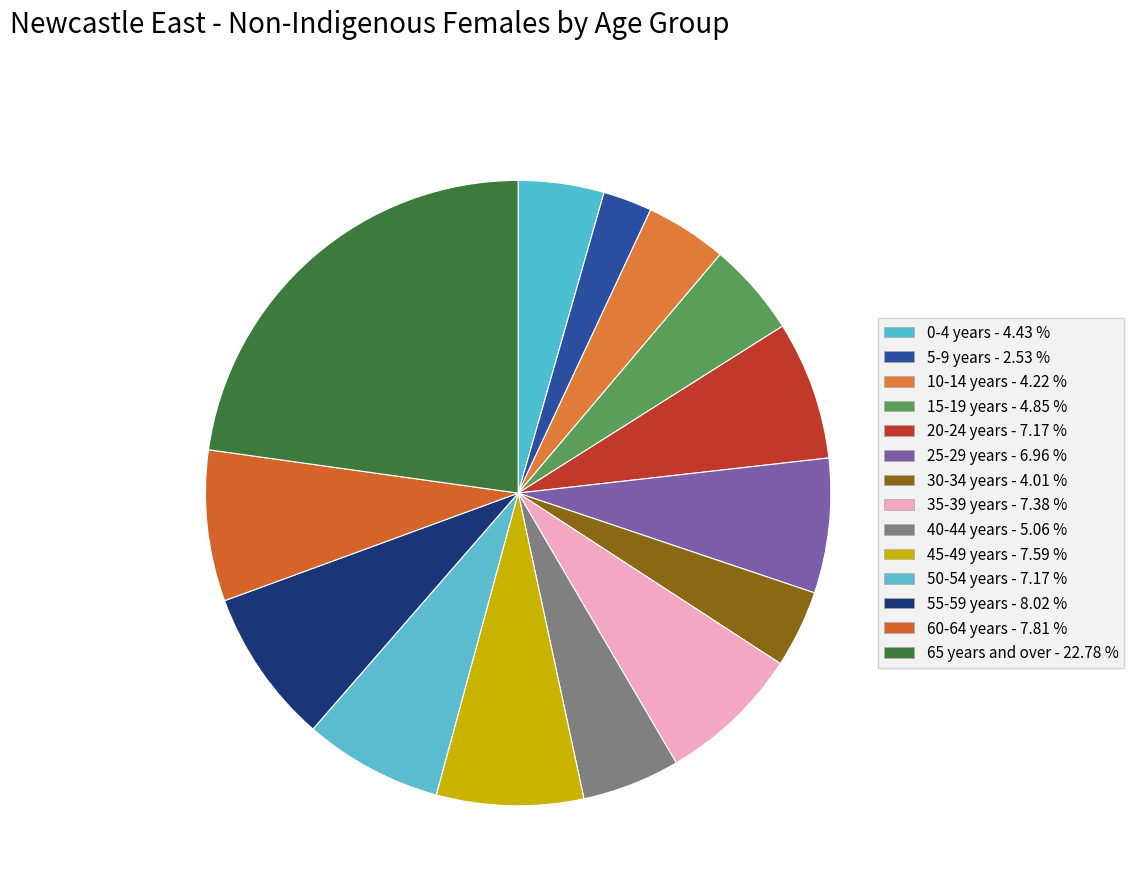

Approximately how many times larger is the value at 40-44 years compared to 35-39 years?

0.7